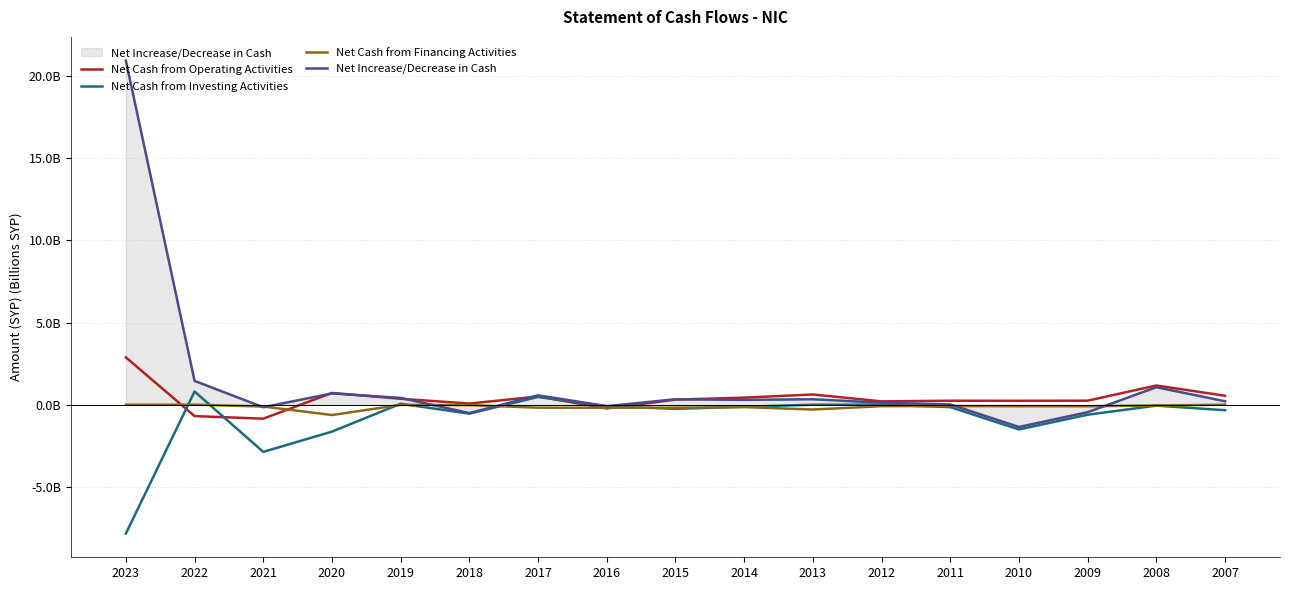

Does the chart have visible grid lines?

Yes